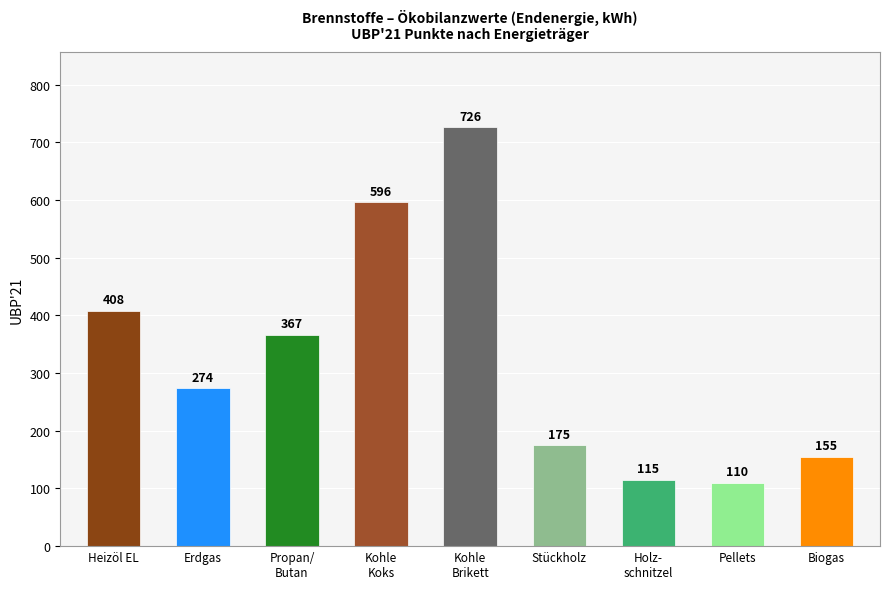

Which series has the largest total across all categories?

UBP